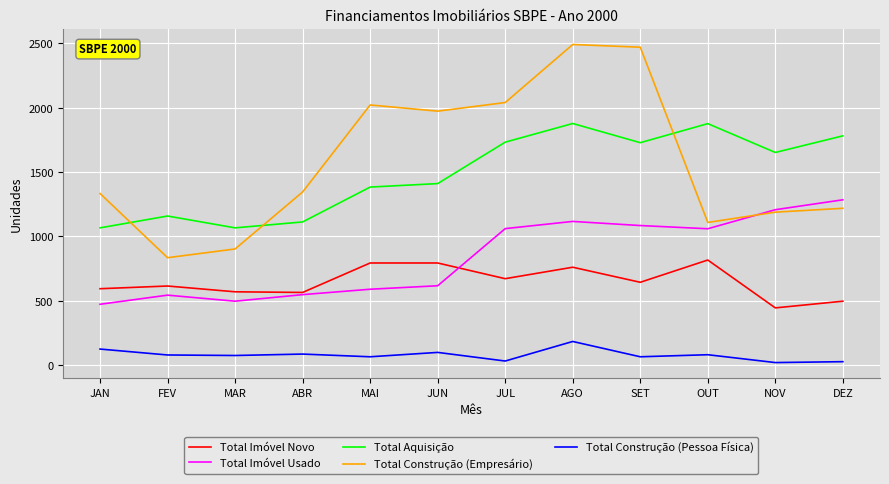

What is the maximum value shown in the chart?

2492